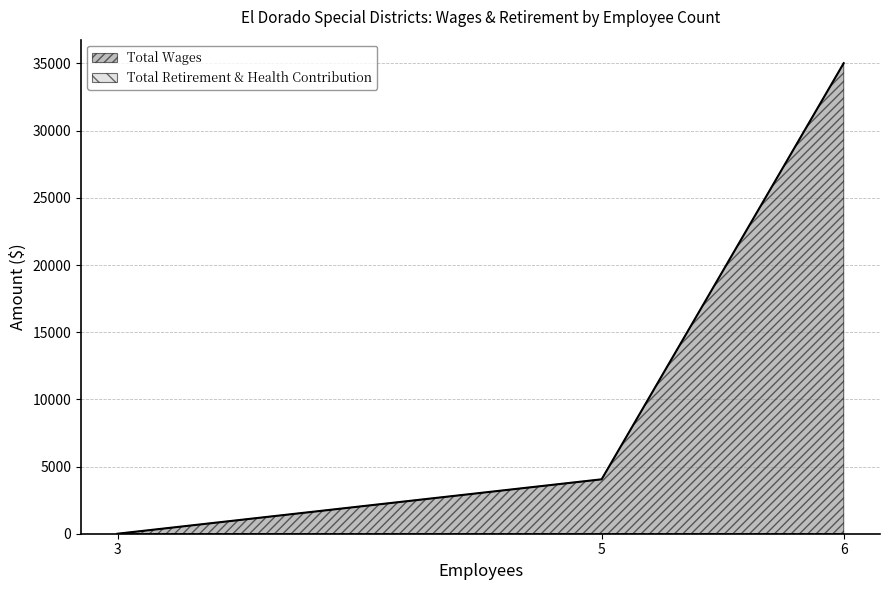

List the labels in order of value, largest first.

6, 5, 3